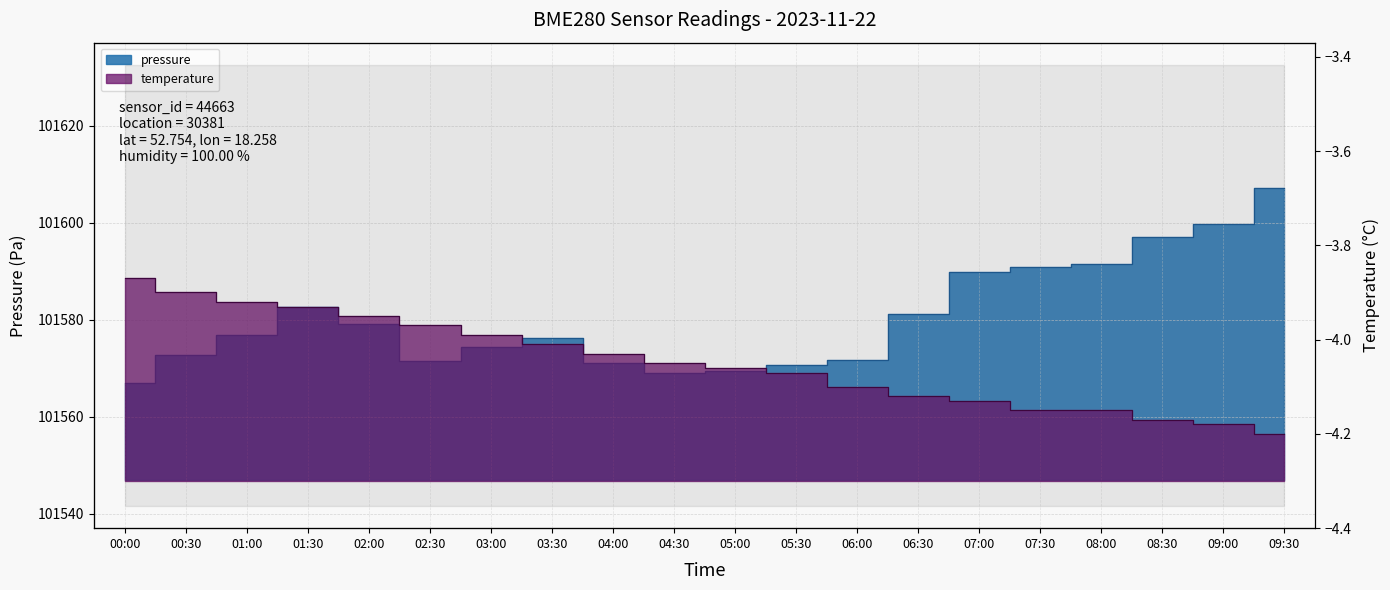

The value of temperature at 06:00 is -4.1. True or false?

True